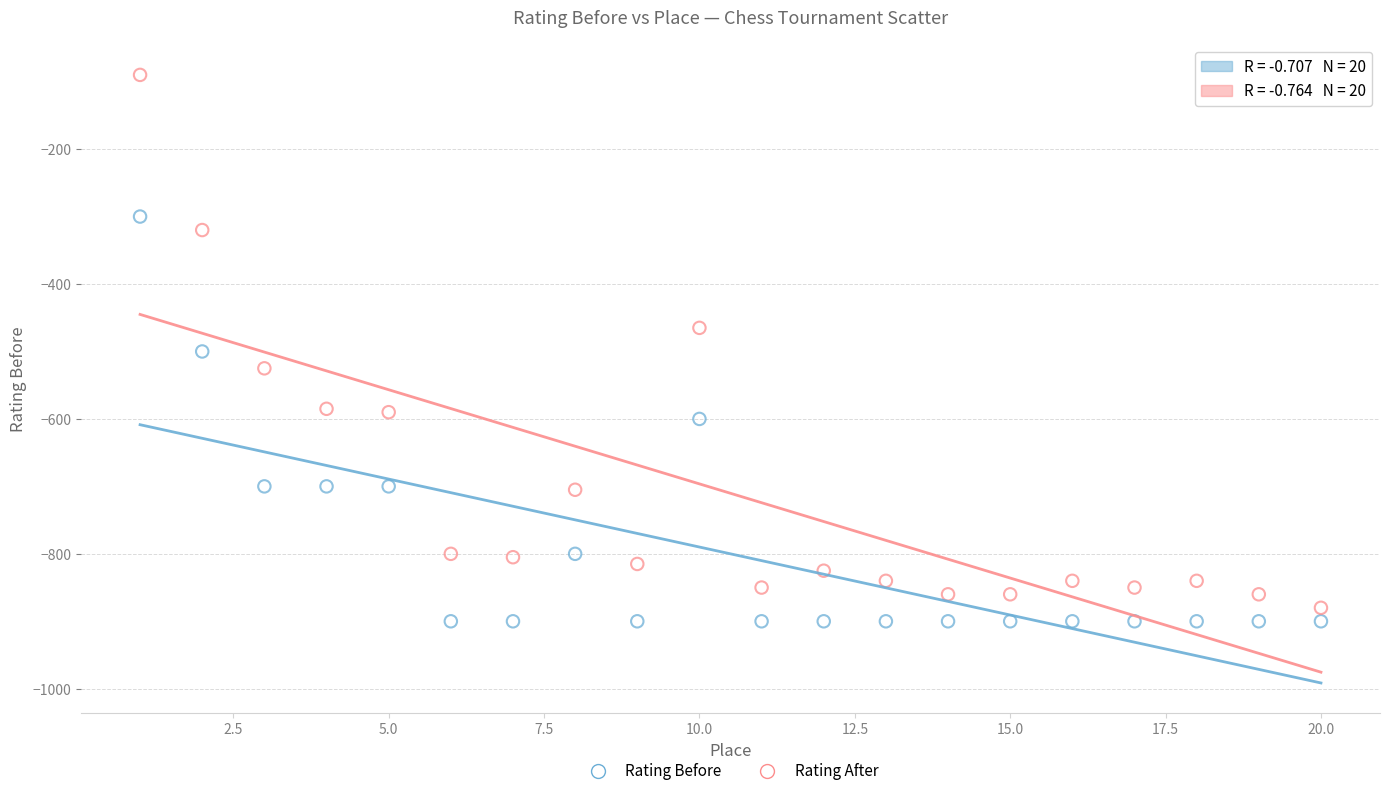

What is the X range (max minus min) for the scatter plot?

19